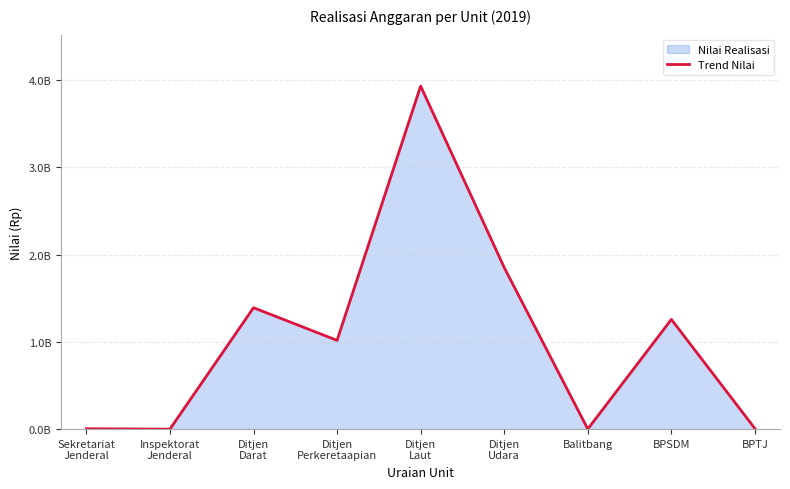

What is the average value?

1050472896